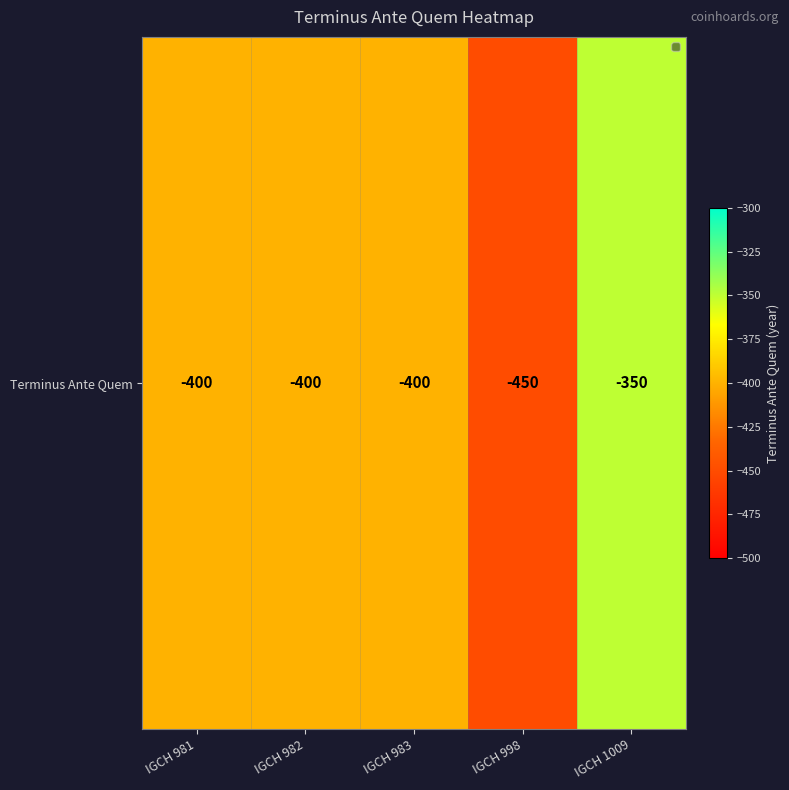

Which label corresponds to the largest value in the chart?

IGCH 1009